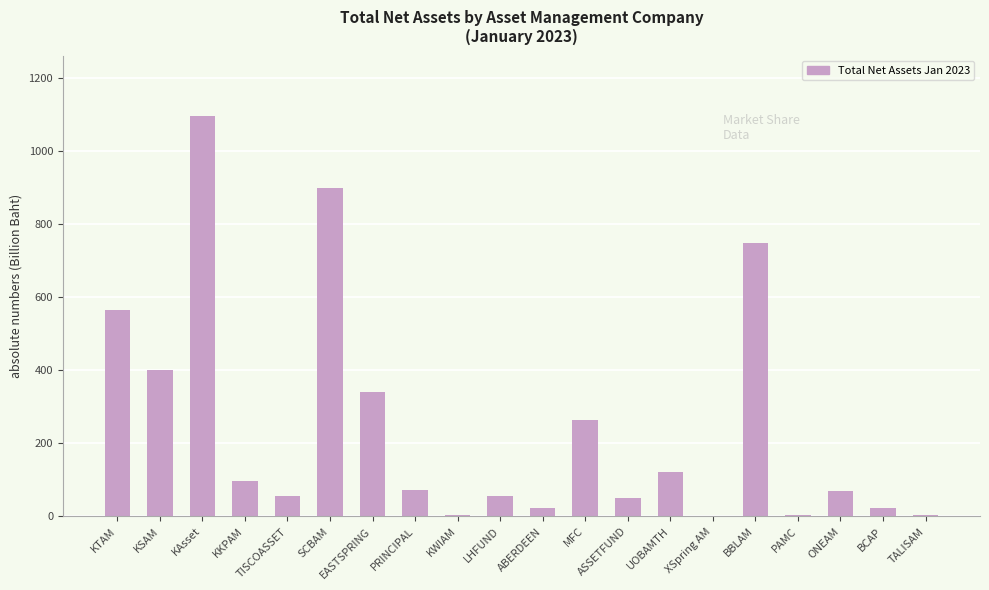

Where does the data first go above 72?

KTAM